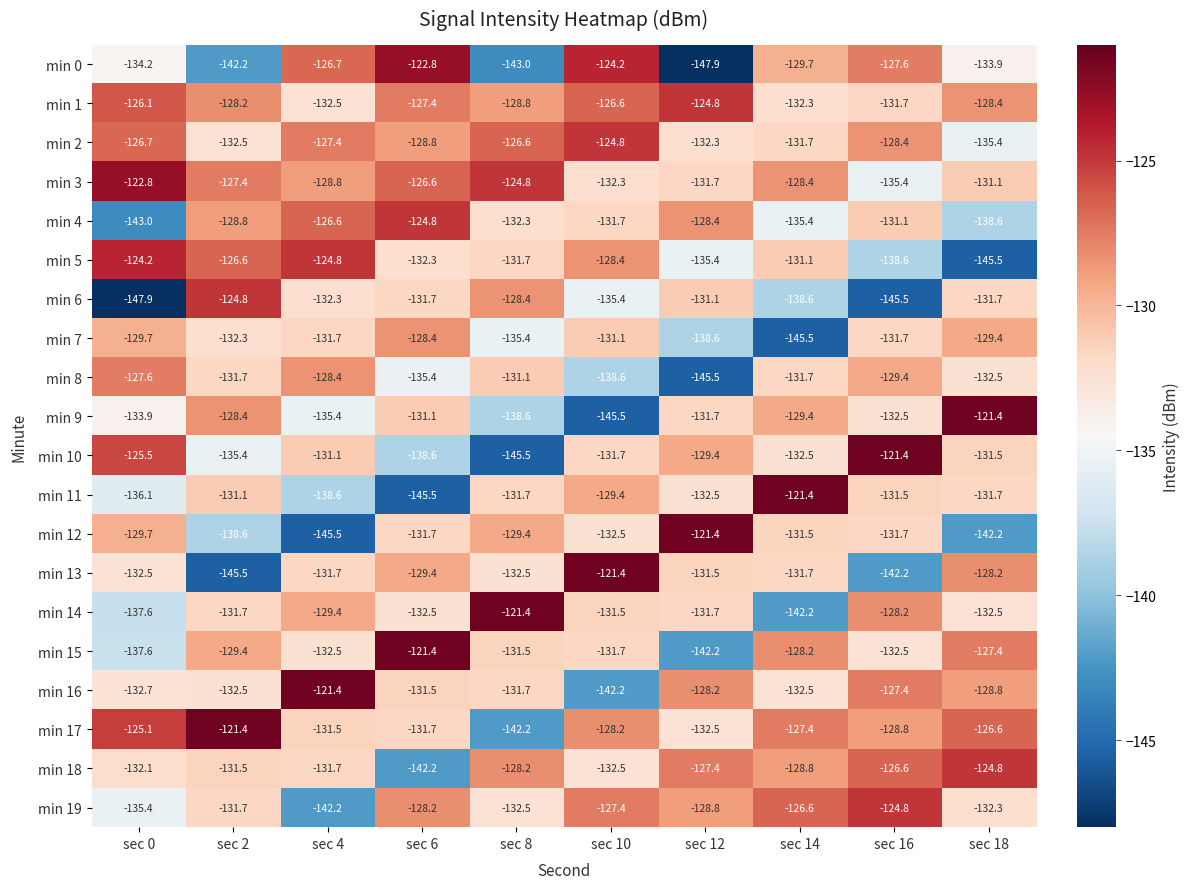

Which series has the largest total across all categories?

min 1